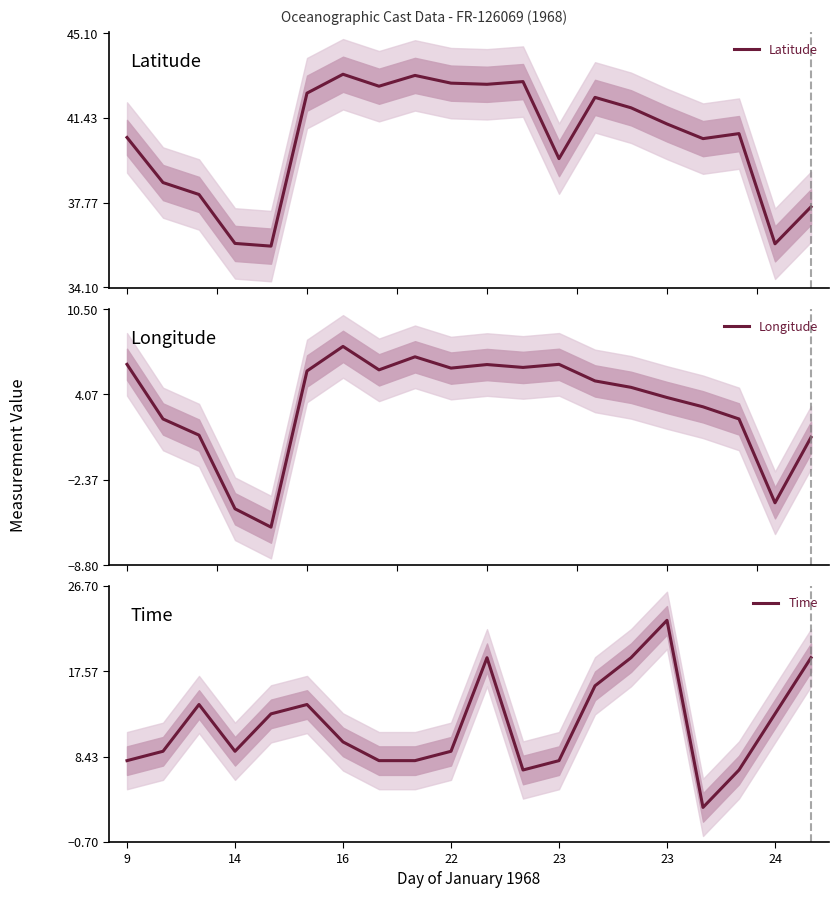

Does the chart have visible grid lines?

No